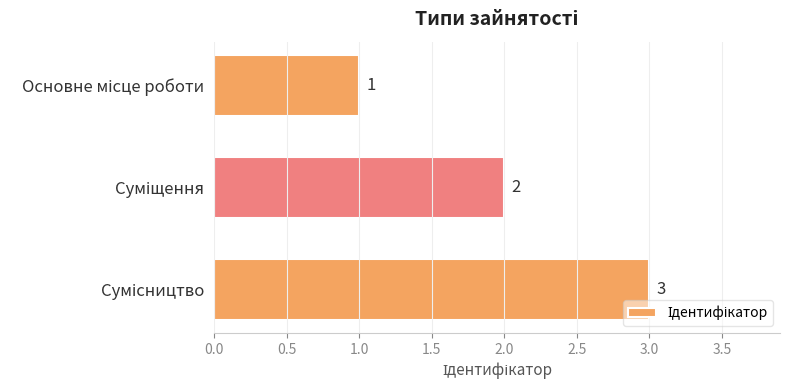

How many values are below 2?

1